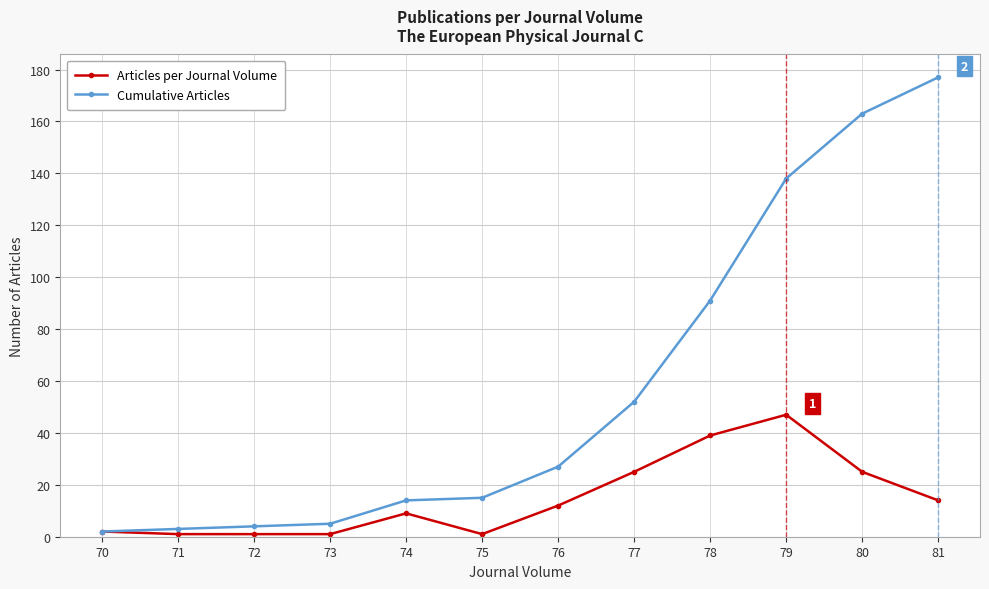

What is the highest value of the Cumulative Articles series?

177